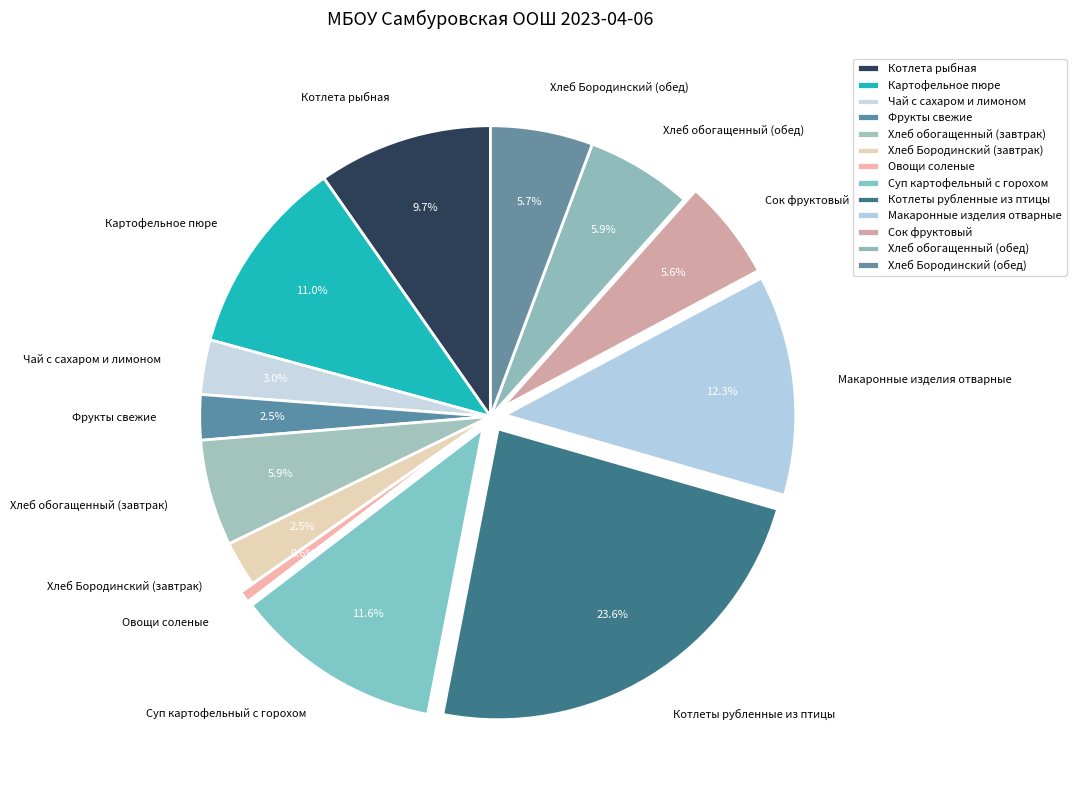

What percentage do Котлета рыбная and Сок фруктовый together represent?

15.3%